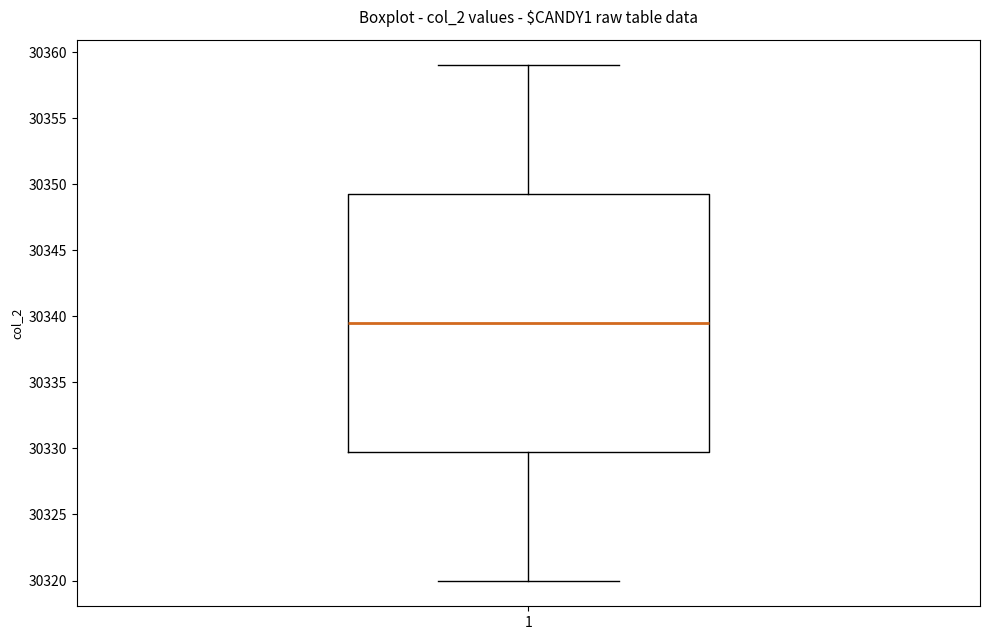

Transcribe this box plot: give where the median line is, the range the box spans, and where the two whiskers end, as read against the y-axis. The values are not printed on the chart, so give them approximately, as read against the axis.

median 30339.5, box 30330.0 to 30349.5, whiskers 30320.0 to 30359.0